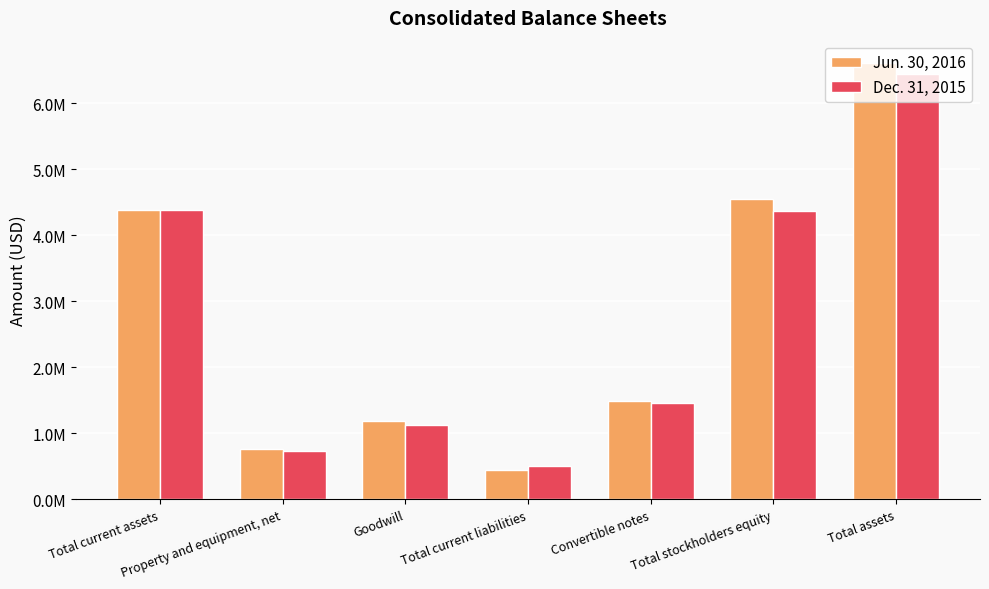

What are all the series names shown in the legend?

Jun. 30, 2016, Dec. 31, 2015